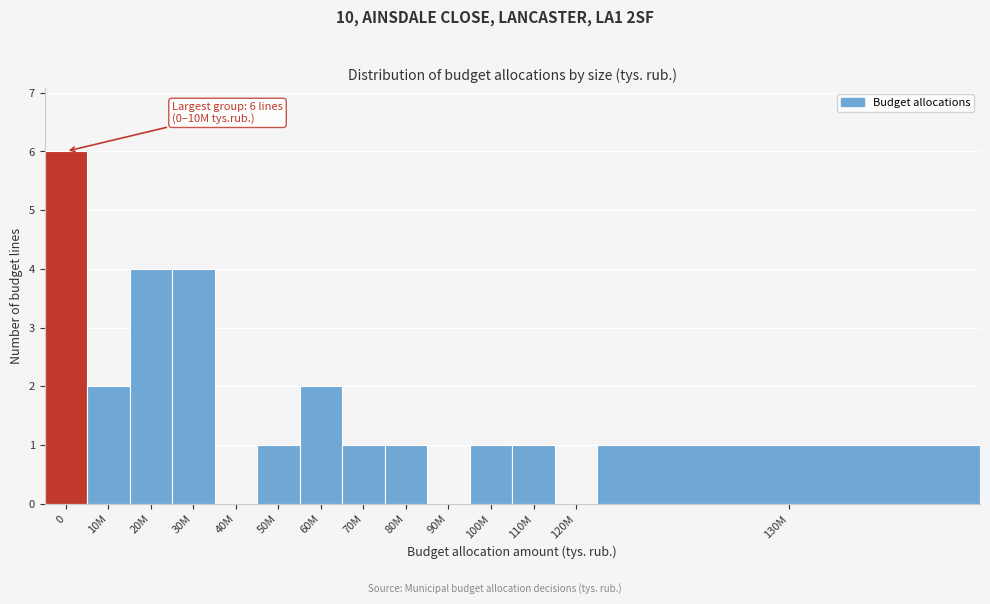

Reading left to right, extract all data points from this chart.

0=6	10M=2	20M=4	30M=4	40M=0	50M=1	60M=2	70M=1	80M=1	90M=0	100M=1	110M=1	120M=0	130M=1